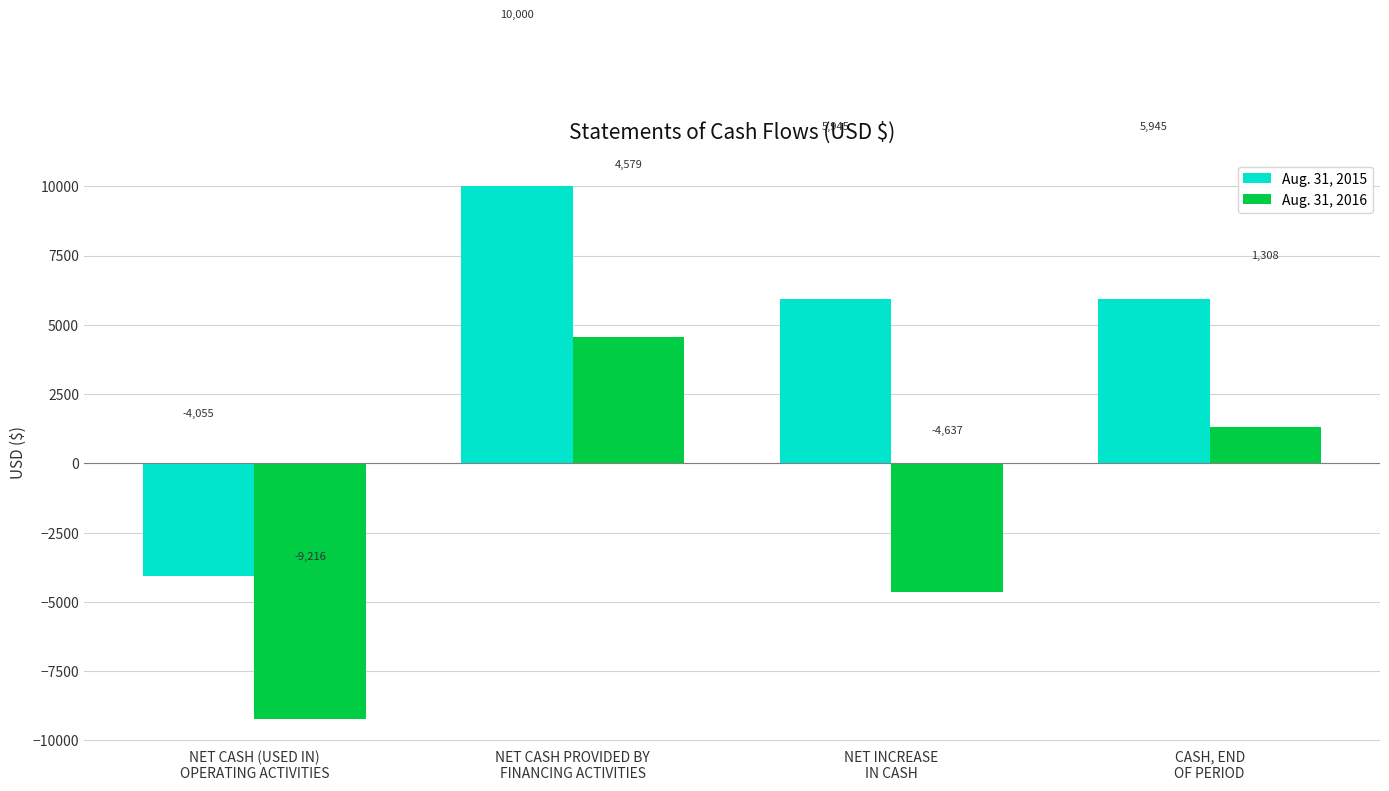

What position from the left is CASH, END
OF PERIOD?

4